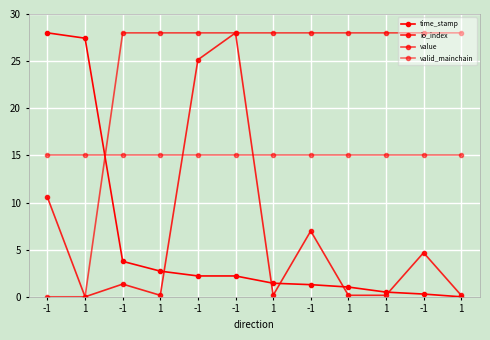

Is the value of value at -1 greater than the value of valid_mainchain at 1?

No